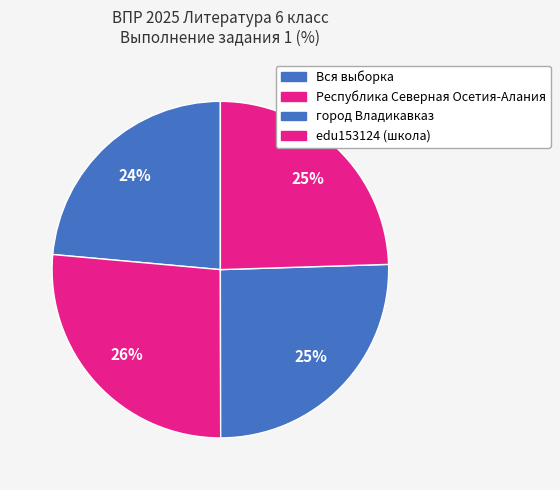

Count the number of slices in the pie.

4